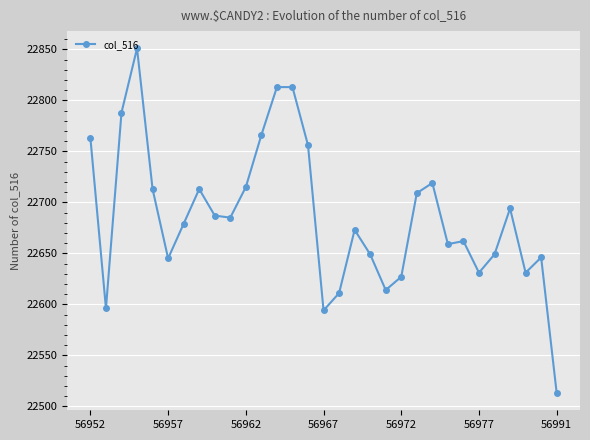

What is the difference between the maximum and second lowest values?

257